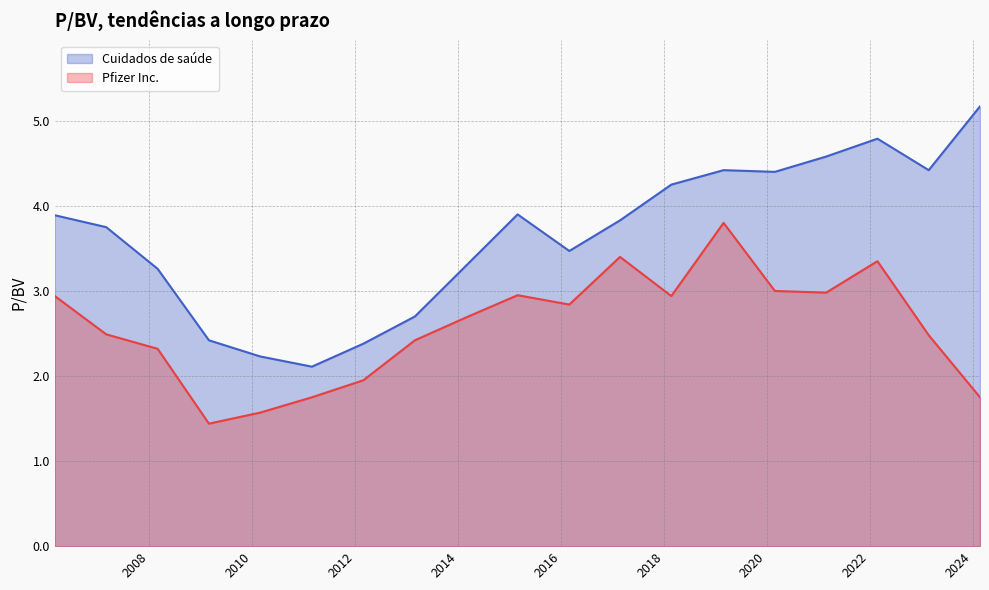

True or false: Pfizer Inc. has a value of 1.6 at 2010-02-26.

True